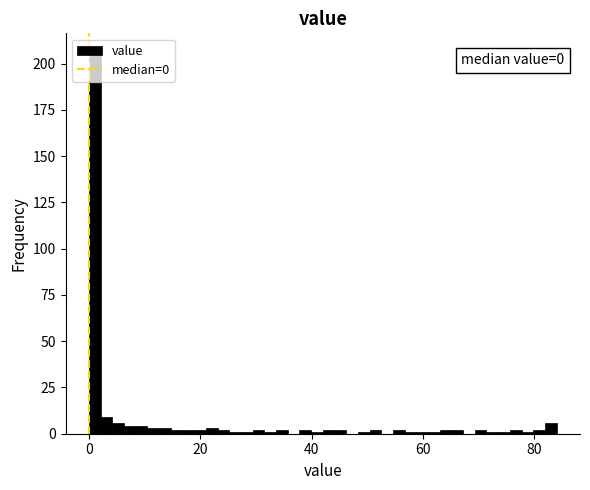

Around what value on the x-axis is the tallest bar? Give the approximate position of its centre, as read against the axis.

2